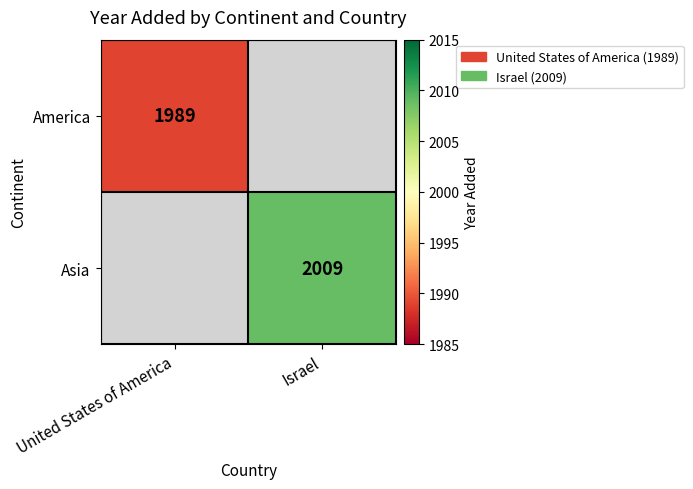

The Asia series shows 836.6 at Israel. True or false?

False